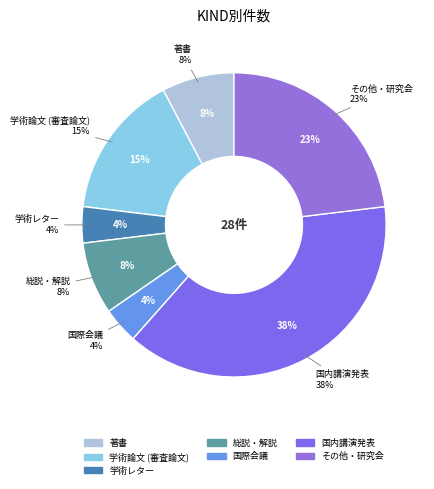

What is the ratio of the value at その他・研究会 to the value at 国際会議?

6.0